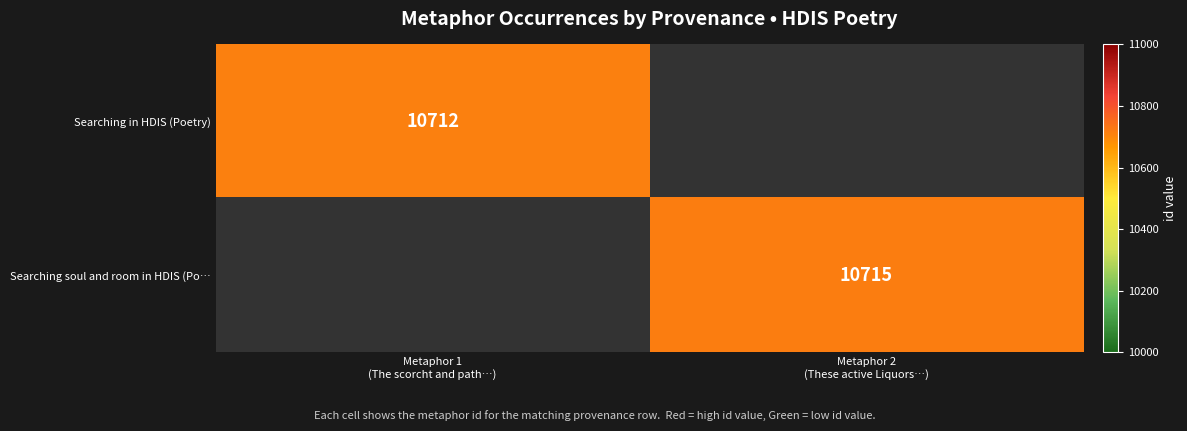

How many categories are shown in the chart?

2